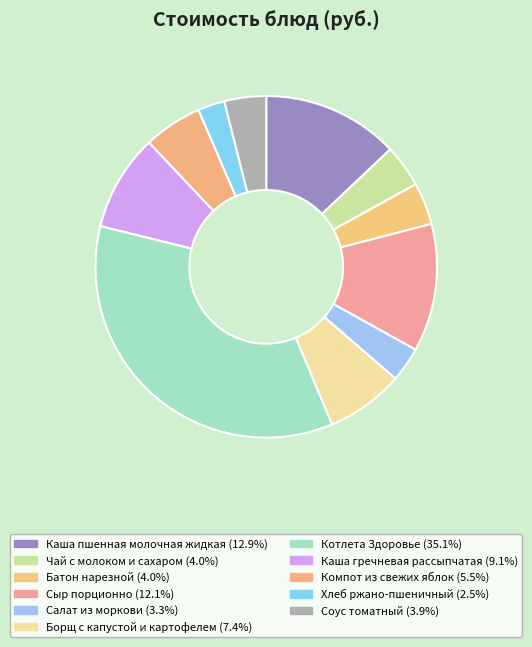

How many slices are in this pie chart?

11